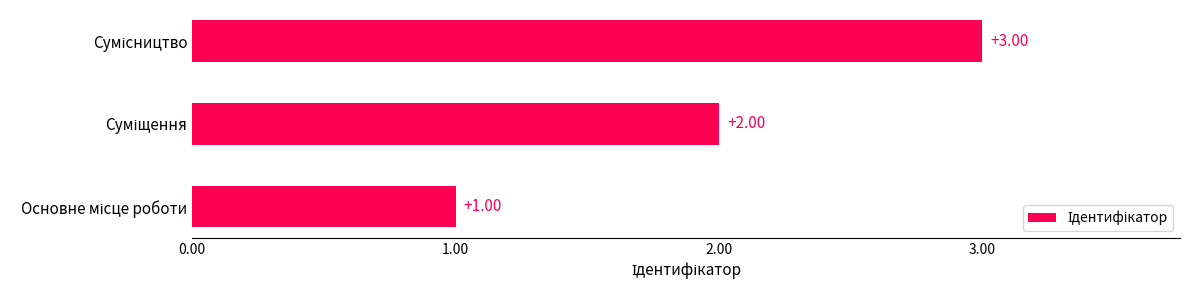

What is the difference between the maximum and minimum values?

2